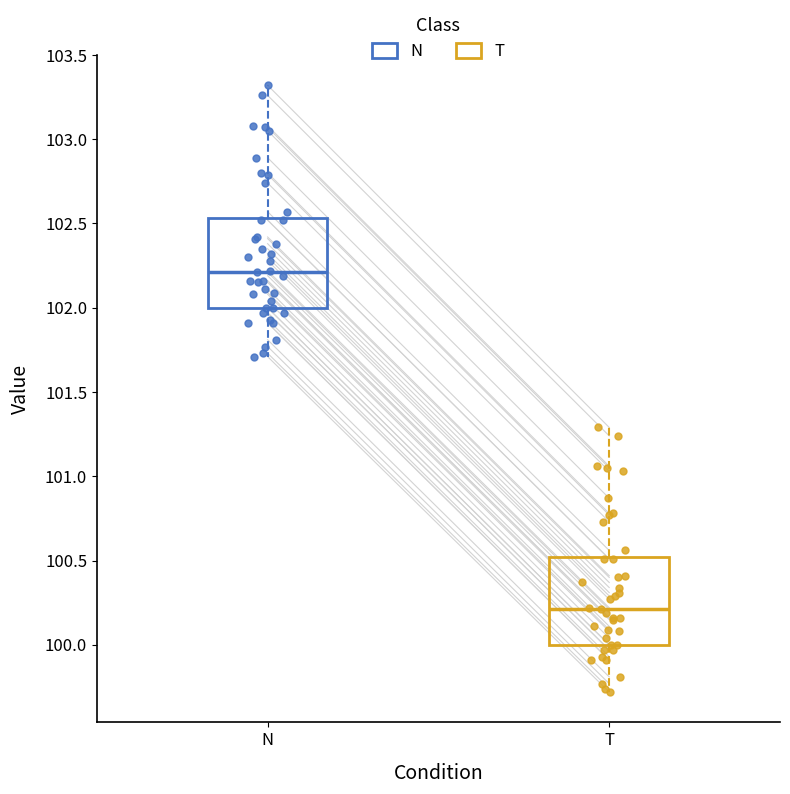

Reading left to right, transcribe this box plot: for each box, give where its median line is, the range the box spans, and where its two whiskers end, as read against the y-axis. The values are not printed on the chart, so give them approximately, as read against the axis.

N: median 102.20, box 102.00 to 102.55, whiskers 101.70 to 103.30
T: median 100.20, box 100.00 to 100.50, whiskers 99.70 to 101.30